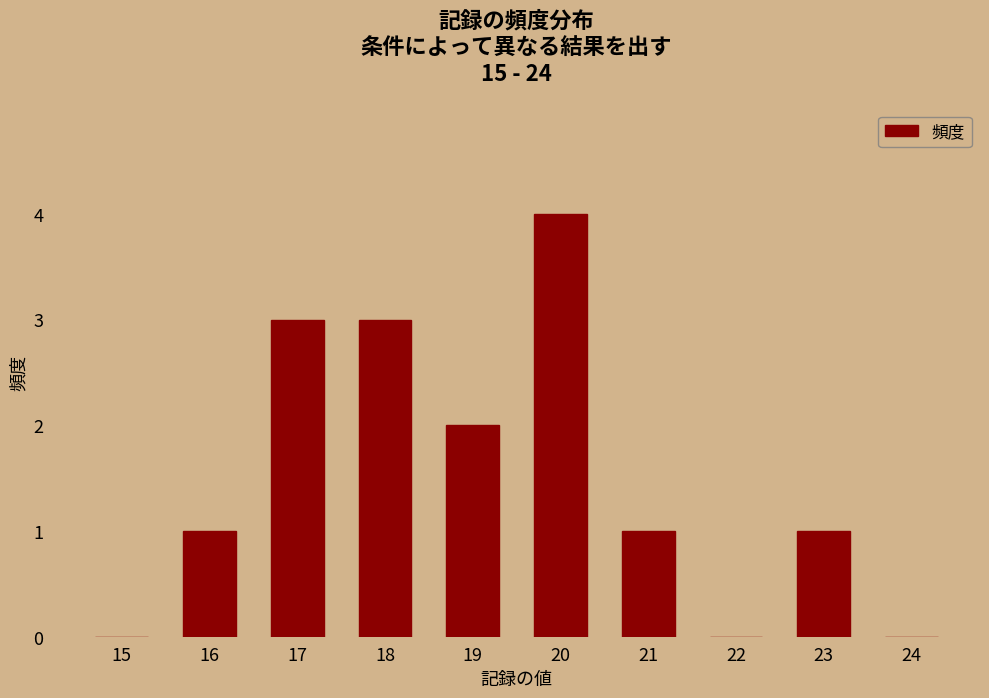

Approximately how many times larger is the value at 19 compared to 20?

0.5